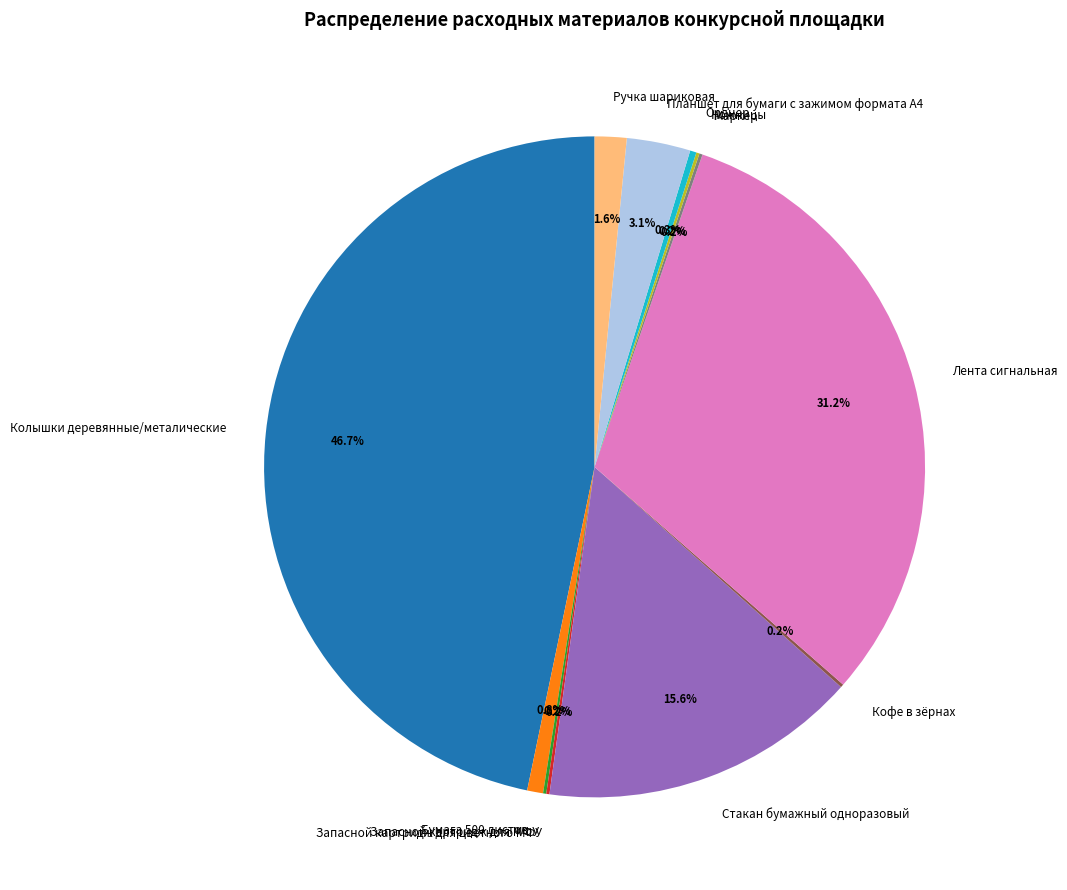

What percentage is NOT represented by Планшет для бумаги с зажимом формата А4?

96.9%